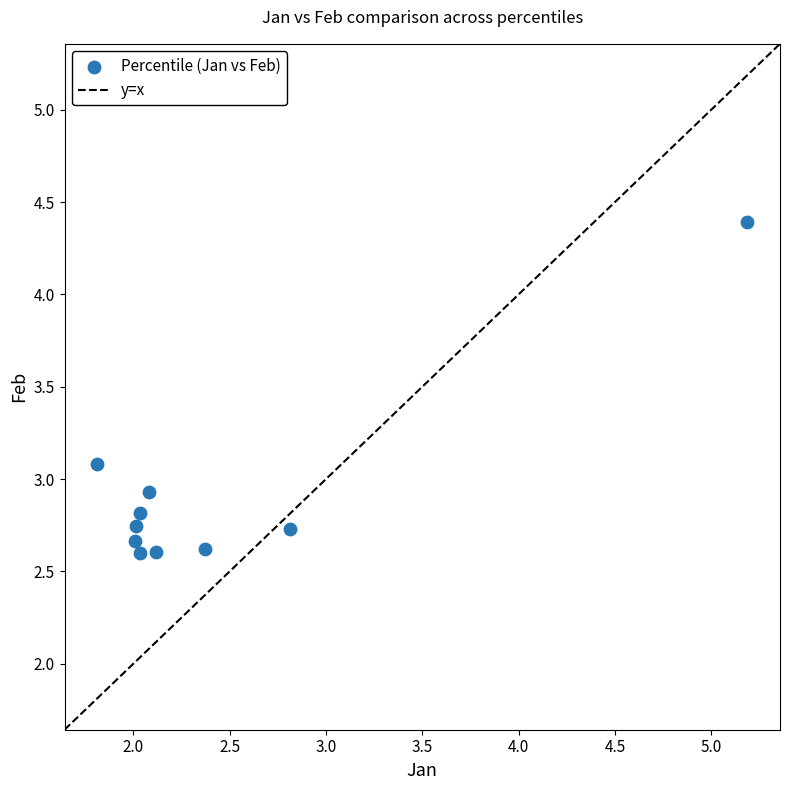

What is the average Y value?

2.9